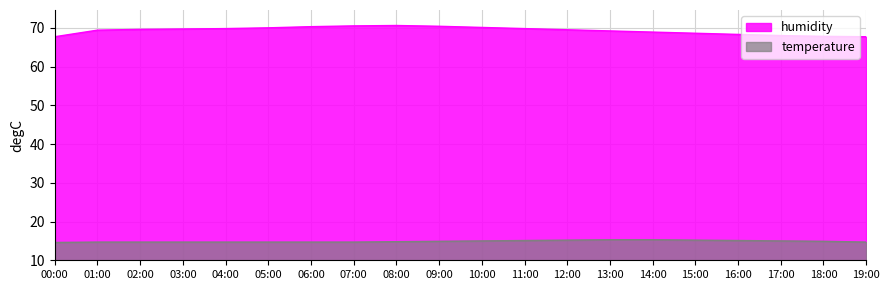

At how many categories does at least one series exceed 24?

20